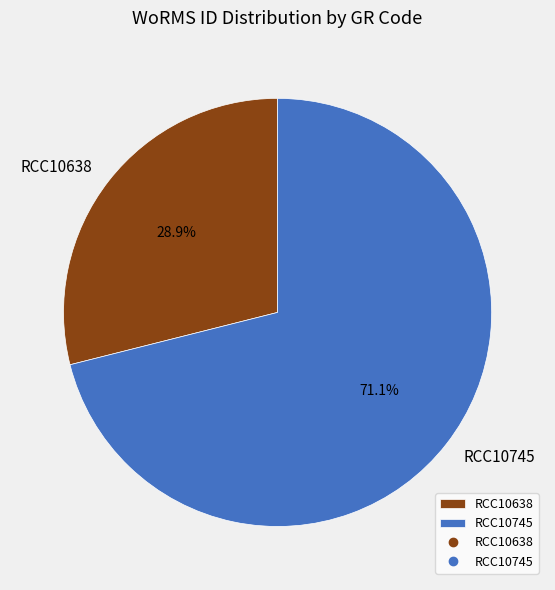

What is the total percentage of RCC10745 and RCC10638?

100.0%